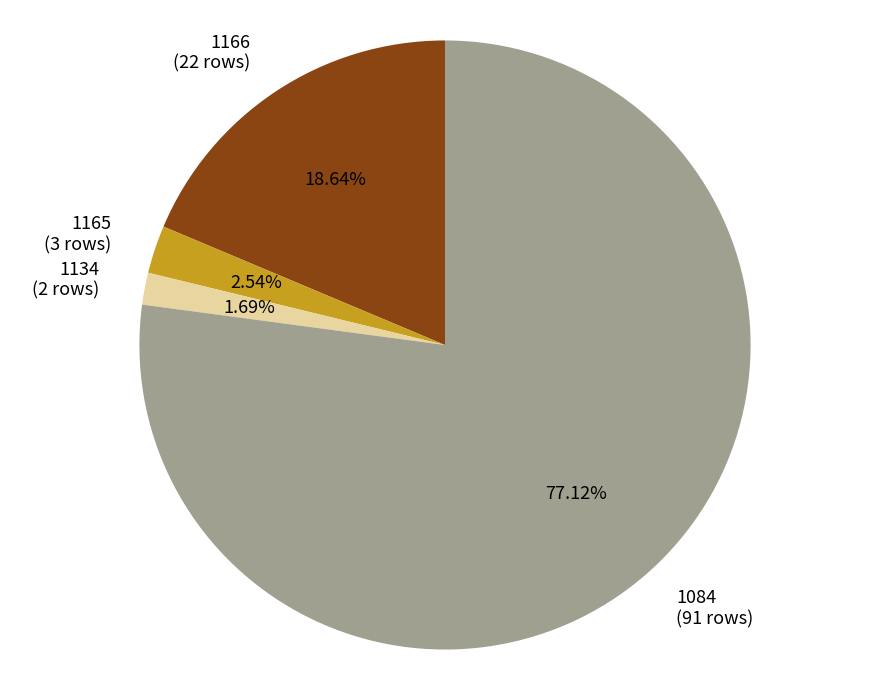

Which has a higher value, 1165 (3 rows) or 1084 (91 rows)?

1084 (91 rows)